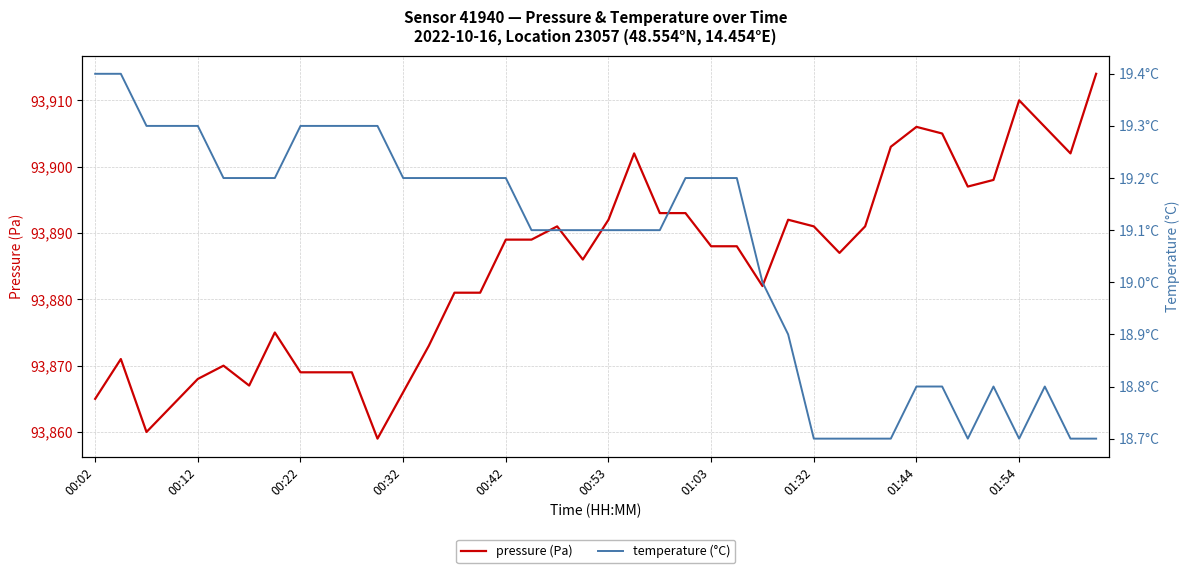

The temperature series shows 10.8 at 13. True or false?

False